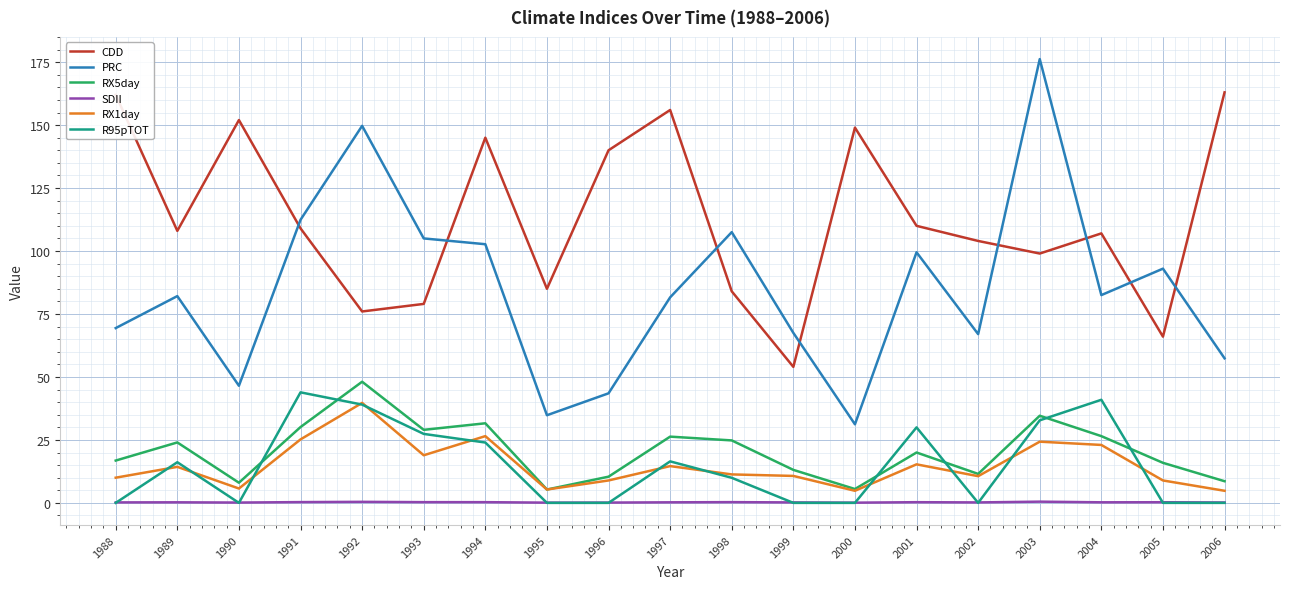

True or false: PRC has a value of 149.7 at 1992.

True